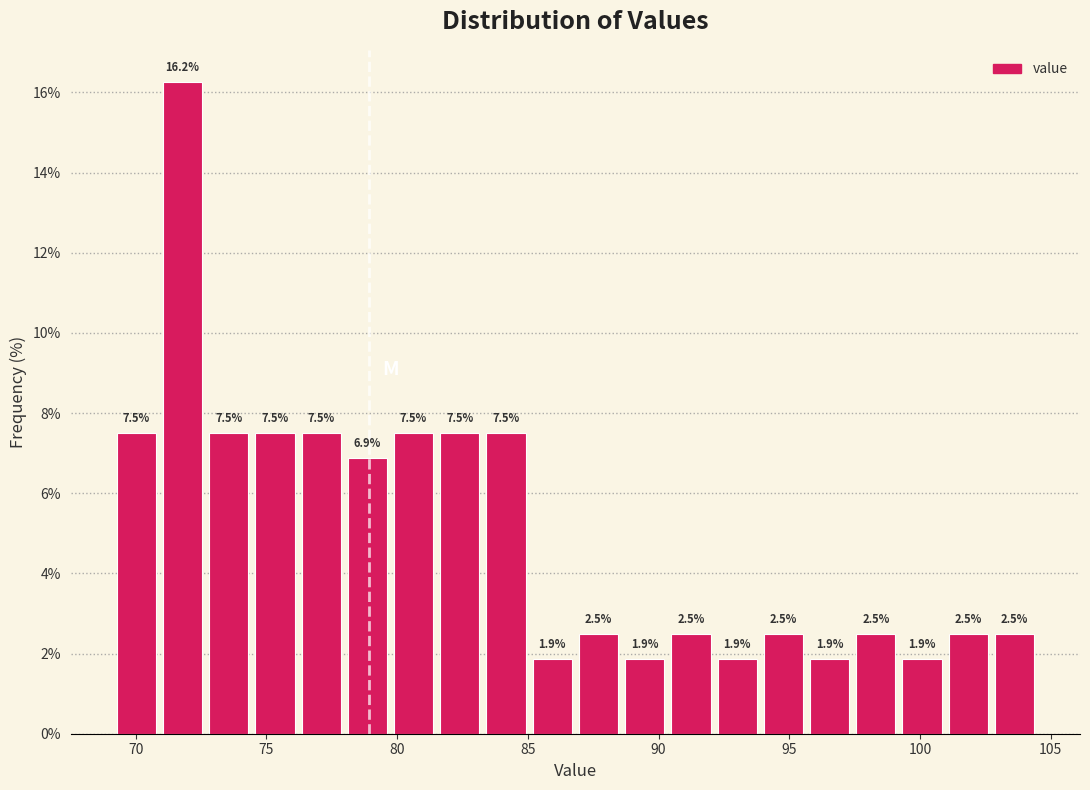

Around what value on the x-axis is the tallest bar? Give the approximate position of its centre, as read against the axis.

72.0